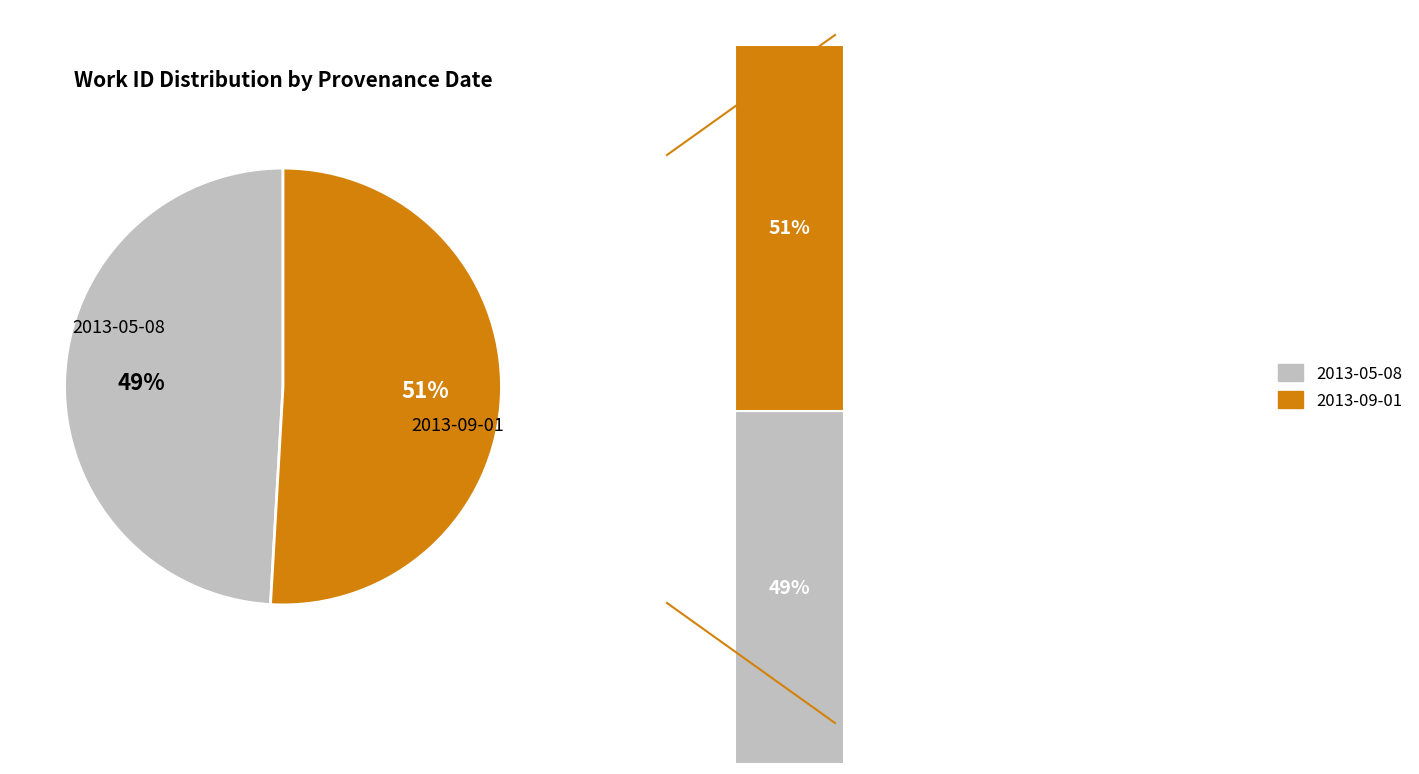

To the nearest percent, what is the average slice percentage?

50%